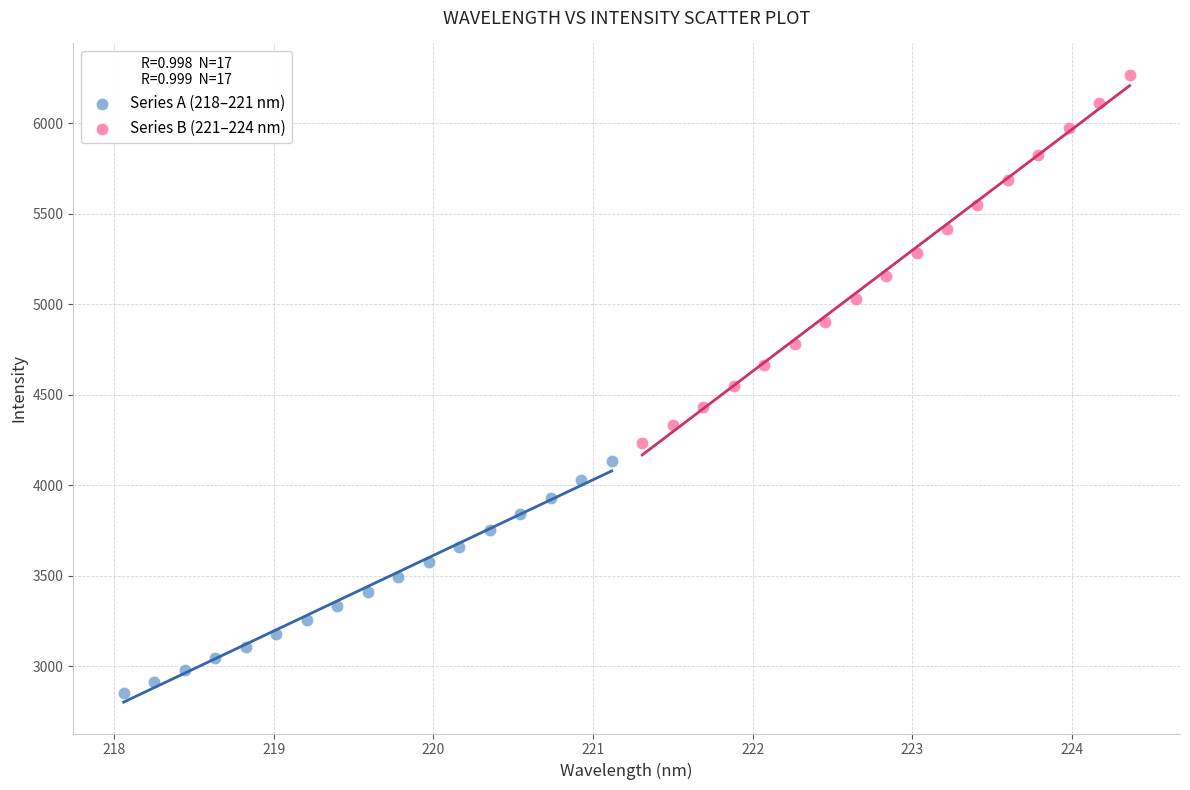

Which series contains the lowest Y value?

Series A (218–221 nm)